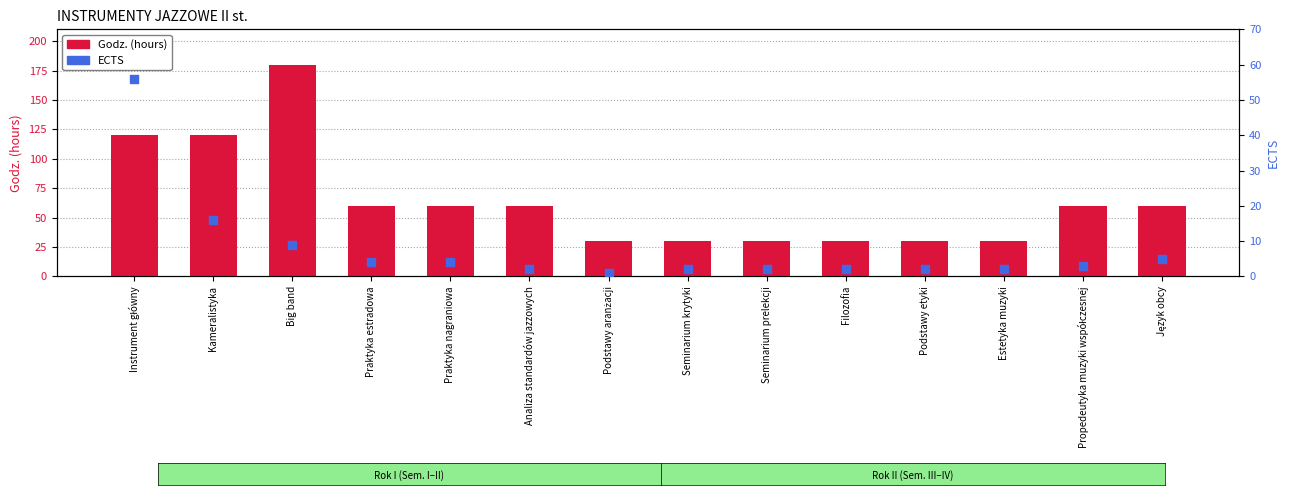

Which series has the largest Y range (max minus min)?

Godz. (hours)